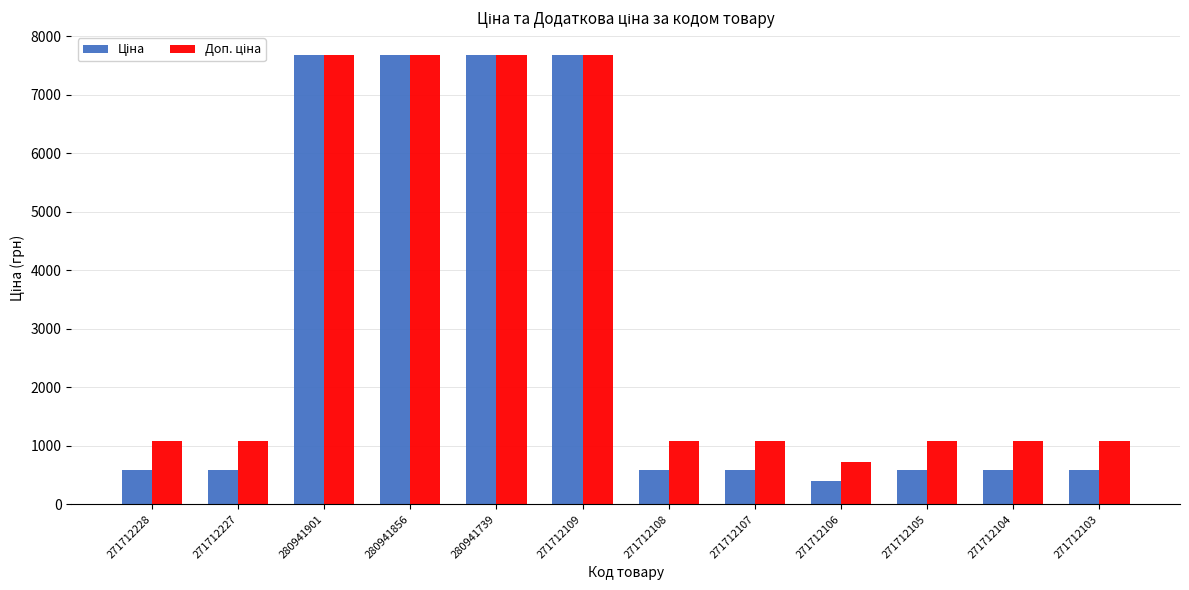

Count the number of data series in this chart.

2